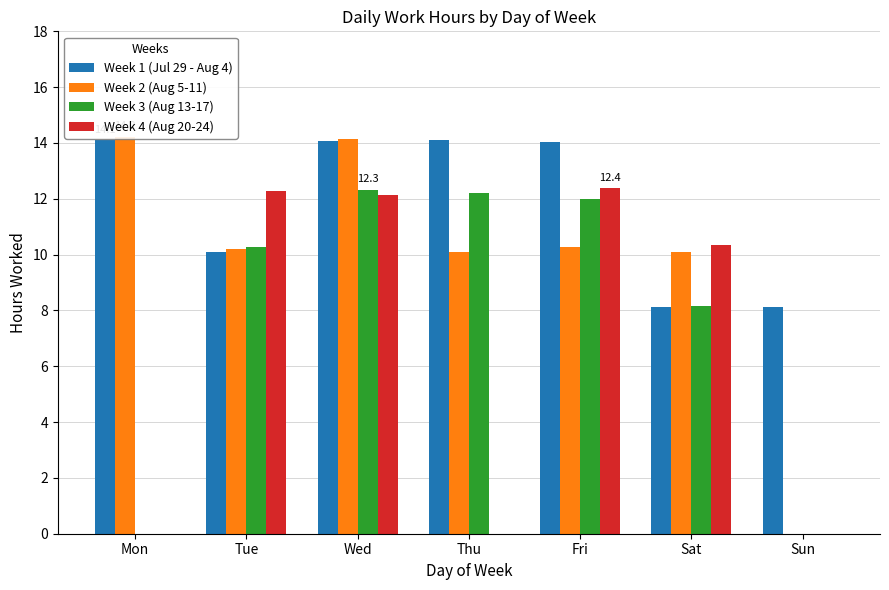

What is the difference between the second highest and minimum values in the Week 3 (Aug 13-17) series?

12.2